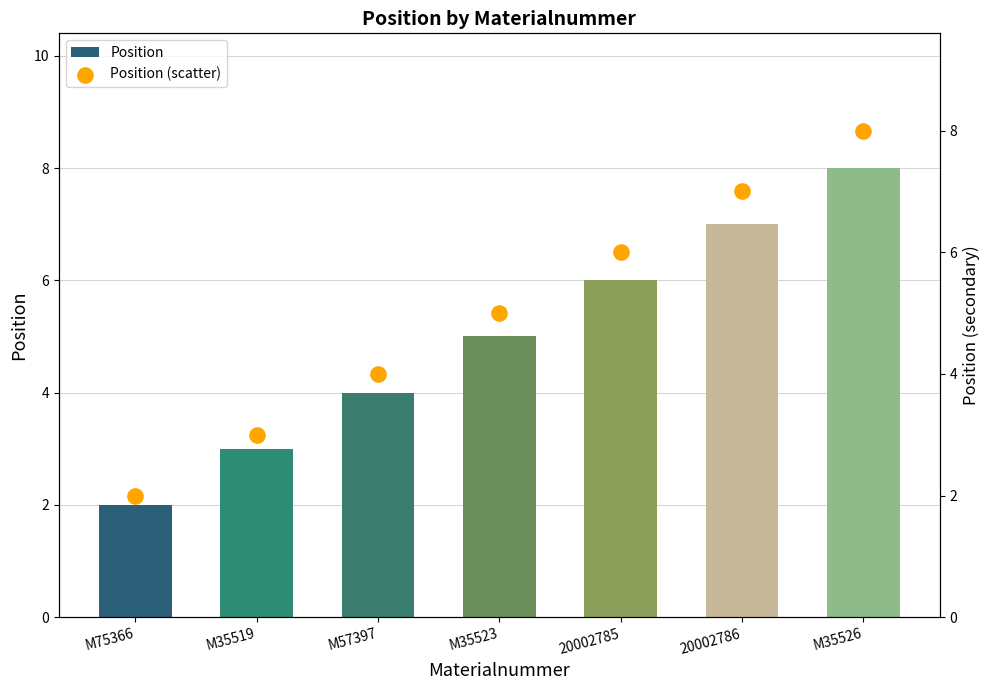

Which series has the largest total across all categories?

Position